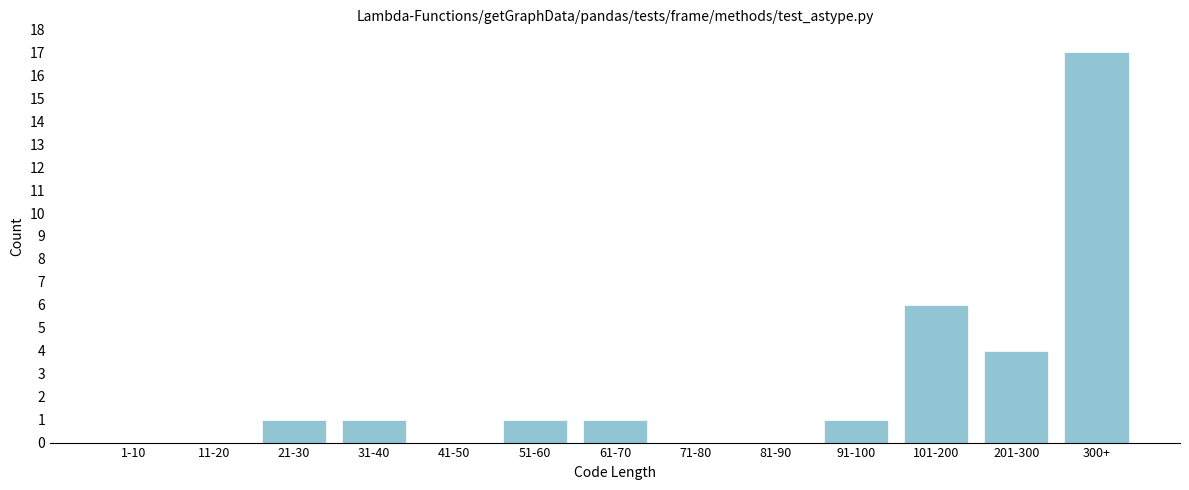

Reading left to right, list all the values displayed in this chart.

1-10=0	11-20=0	21-30=1	31-40=1	41-50=0	51-60=1	61-70=1	71-80=0	81-90=0	91-100=1	101-200=6	201-300=4	300+=17